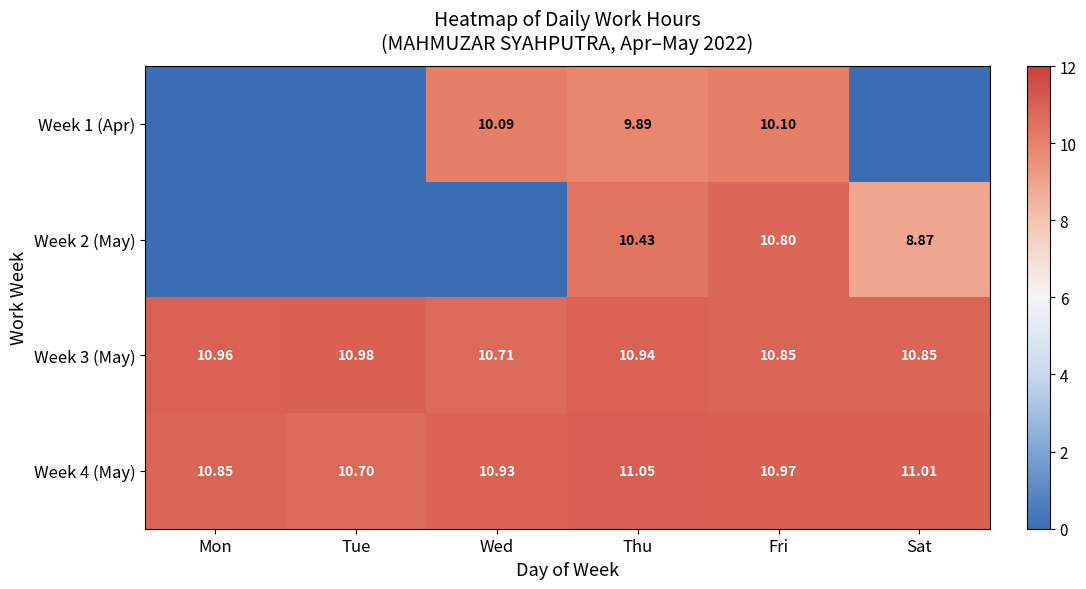

Rank the categories by Week 4 (May) value from highest to lowest.

Thu, Sat, Fri, Wed, Mon, Tue